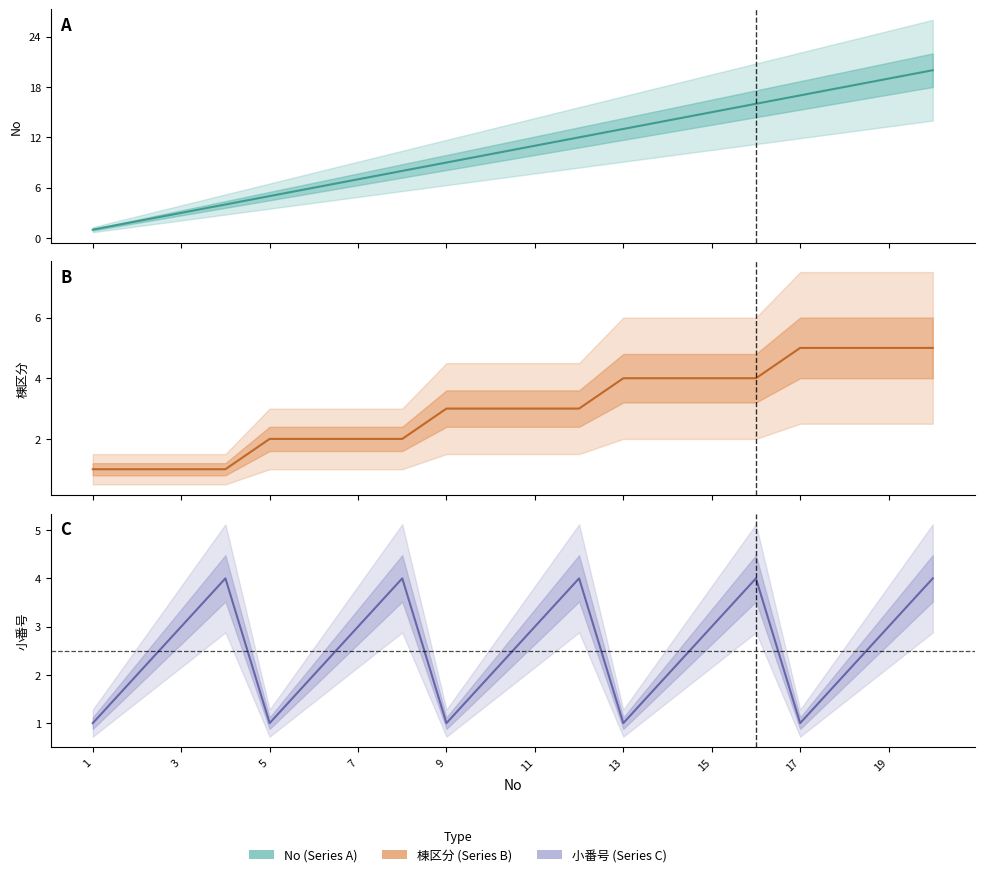

List the labels in order of 小番号 value, smallest first.

1, 5, 9, 13, 17, 2, 6, 10, 14, 18, 3, 7, 11, 15, 19, 4, 8, 12, 16, 20